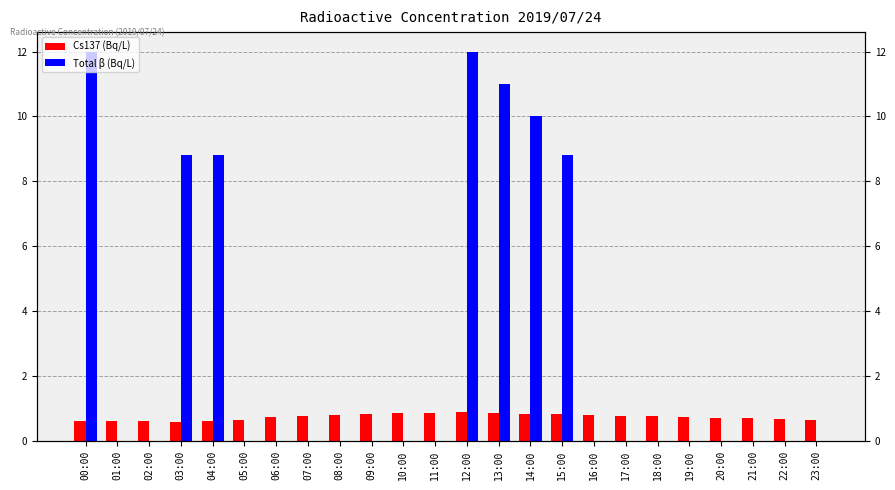

Rank the categories by Total β (Bq/L) value from highest to lowest.

00:00, 12:00, 13:00, 14:00, 03:00, 04:00, 15:00, 01:00, 02:00, 05:00, 06:00, 07:00, 08:00, 09:00, 10:00, 11:00, 16:00, 17:00, 18:00, 19:00, 20:00, 21:00, 22:00, 23:00